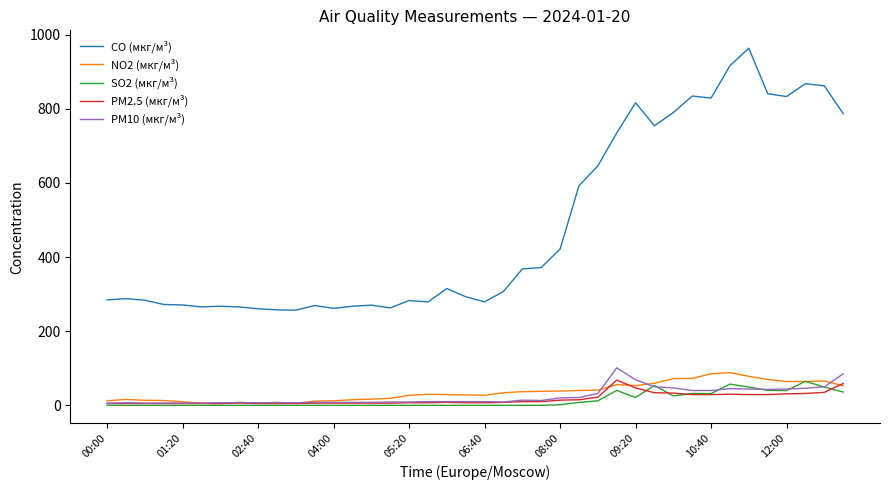

True or false: NO2 (мкг/м³) and CO (мкг/м³) cross at least once.

False